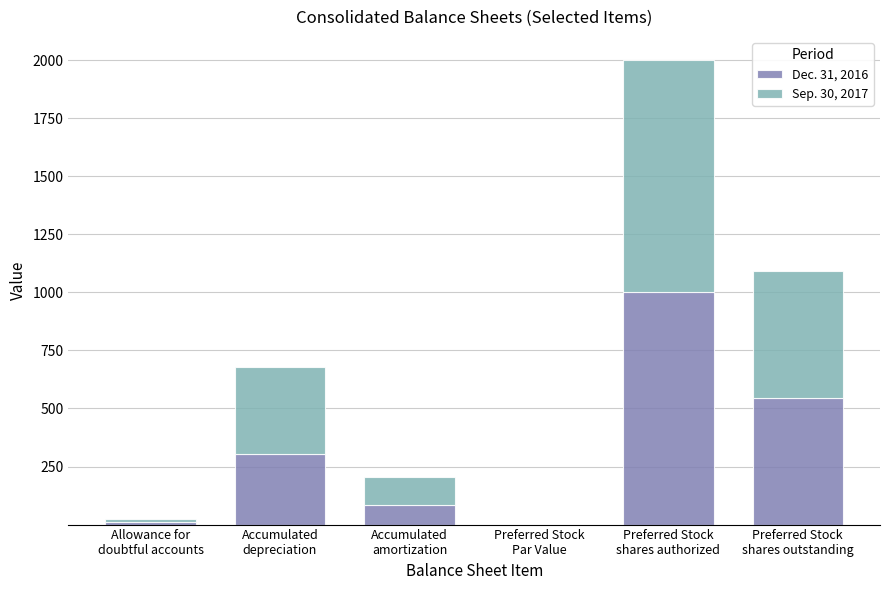

True or false: Dec. 31, 2016 has a value of 545.2 at Accumulated
depreciation.

False